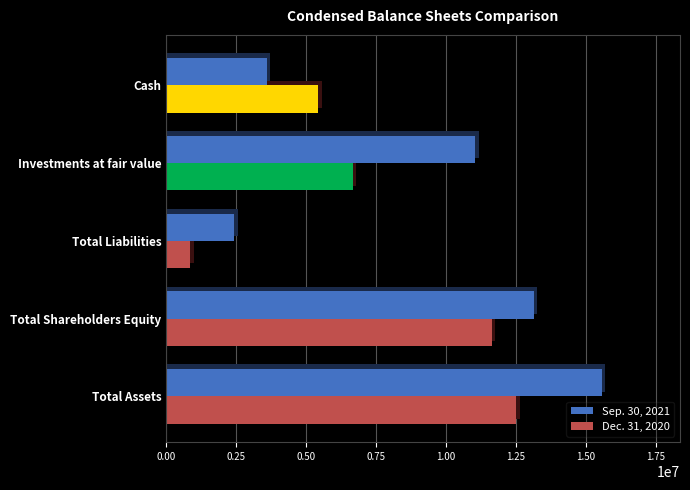

Rank the series by their average value, from lowest to highest.

Dec. 31, 2020, Sep. 30, 2021